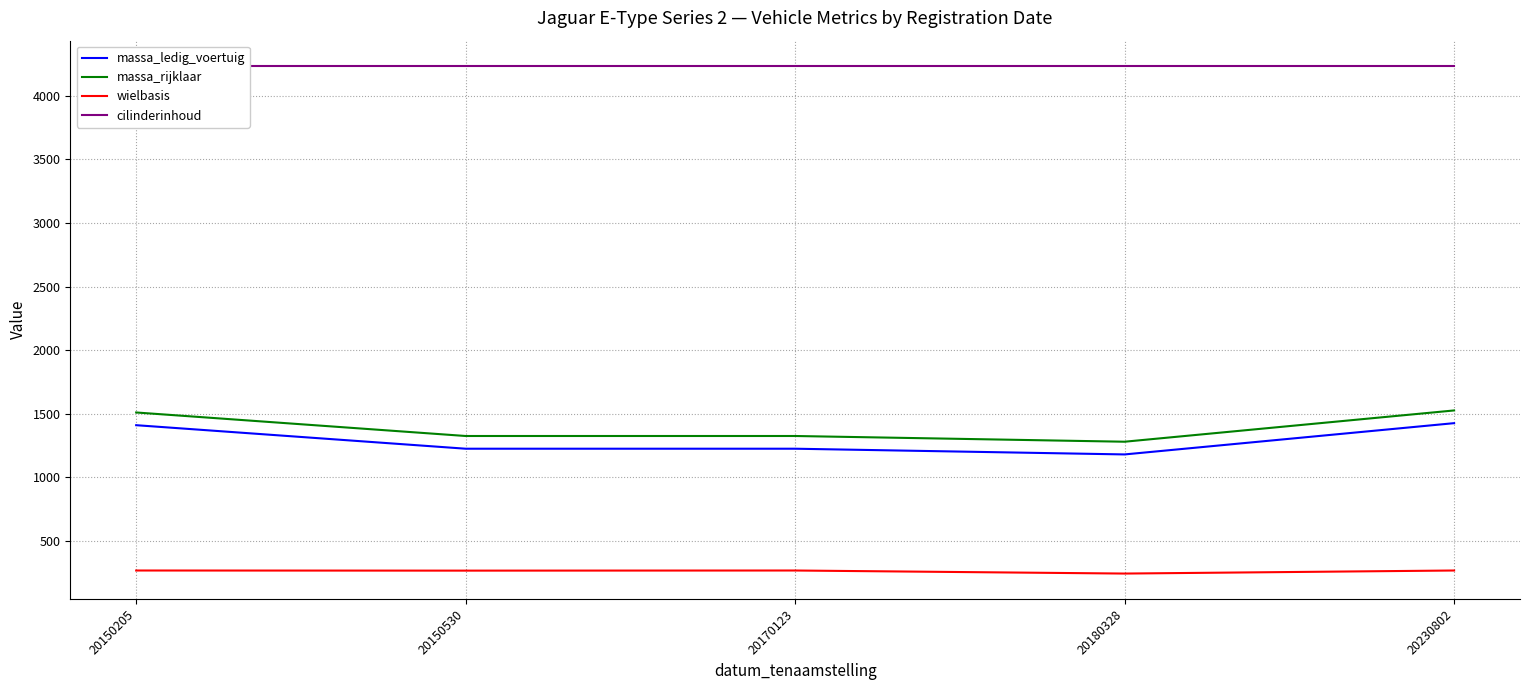

The value of massa_ledig_voertuig at 20150530 is 1225. True or false?

True